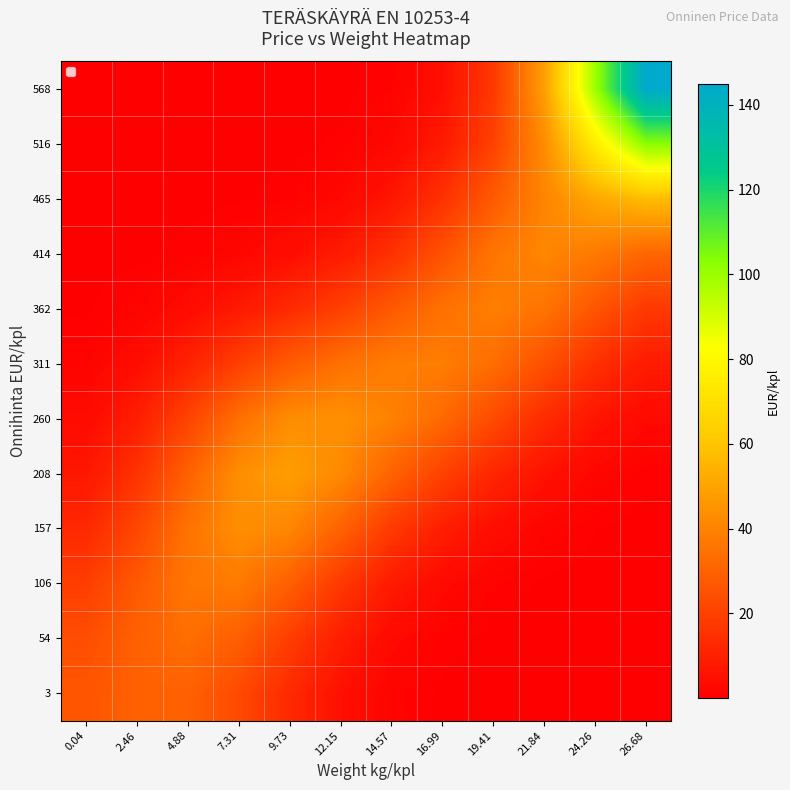

Reading left to right, extract all data points from this chart.

3: 0.04=26.1	2.46=29.6	4.88=29.7	7.31=22.6	9.73=12.7	12.15=5.2	14.57=1.5	16.99=0.3	19.41=0.1	21.84=0.0	24.26=0.0	26.68=0.0
54: 0.04=24.0	2.46=29.8	4.88=33.5	7.31=29.0	9.73=18.7	12.15=9.1	14.57=3.3	16.99=1.0	19.41=0.3	21.84=0.1	24.26=0.0	26.68=0.0
106: 0.04=19.0	2.46=27.3	4.88=36.3	7.31=37.3	9.73=29.1	12.15=17.4	14.57=8.2	16.99=3.3	19.41=1.2	21.84=0.4	24.26=0.1	26.68=0.0
157: 0.04=12.6	2.46=21.8	4.88=35.1	7.31=43.5	9.73=41.0	12.15=29.9	14.57=17.7	16.99=9.2	19.41=4.4	21.84=1.8	24.26=0.6	26.68=0.2
208: 0.04=7.2	2.46=15.4	4.88=29.8	7.31=43.5	9.73=48.2	12.15=41.9	14.57=30.5	16.99=19.9	19.41=11.7	21.84=5.7	24.26=2.2	26.68=0.9
260: 0.04=3.7	2.46=9.3	4.88=20.6	7.31=34.1	9.73=43.1	12.15=44.2	14.57=39.6	16.99=32.2	19.41=22.8	21.84=13.4	24.26=6.5	26.68=3.1
311: 0.04=1.5	2.46=4.4	4.88=10.6	7.31=19.4	9.73=28.1	12.15=34.4	14.57=38.1	16.99=38.2	19.41=33.3	21.84=24.4	24.26=14.8	26.68=8.5
362: 0.04=0.5	2.46=1.4	4.88=3.8	7.31=7.8	9.73=13.1	12.15=19.6	14.57=27.3	16.99=34.6	19.41=38.5	21.84=35.6	24.26=26.2	26.68=17.5
414: 0.04=0.1	2.46=0.3	4.88=0.9	7.31=2.2	9.73=4.4	12.15=8.4	14.57=15.1	16.99=25.2	19.41=36.0	21.84=41.0	24.26=37.2	26.68=31.1
465: 0.04=0.0	2.46=0.0	4.88=0.2	7.31=0.4	9.73=1.1	12.15=2.8	14.57=6.8	16.99=15.2	19.41=27.7	21.84=40.7	24.26=51.1	26.68=57.5
516: 0.04=0.0	2.46=0.0	4.88=0.0	7.31=0.1	9.73=0.2	12.15=0.8	14.57=2.7	16.99=8.0	19.41=20.1	21.84=42.9	24.26=75.6	26.68=103.0
568: 0.04=0.0	2.46=0.0	4.88=0.0	7.31=0.0	9.73=0.0	12.15=0.2	14.57=1.1	16.99=4.9	19.41=17.3	21.84=48.5	24.26=100.0	26.68=144.9